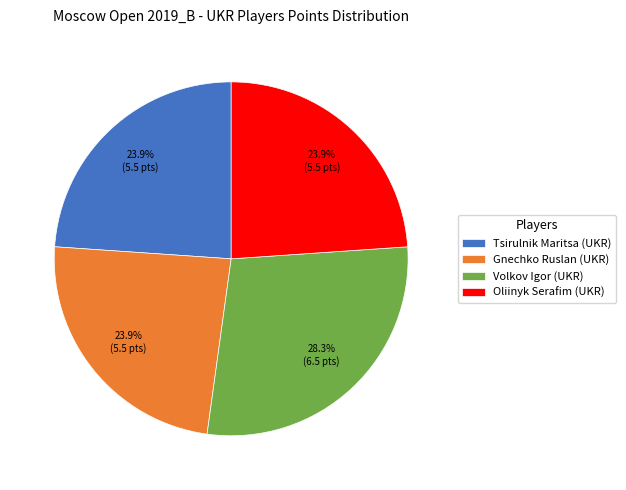

To the nearest percent, what is the average slice percentage?

25%